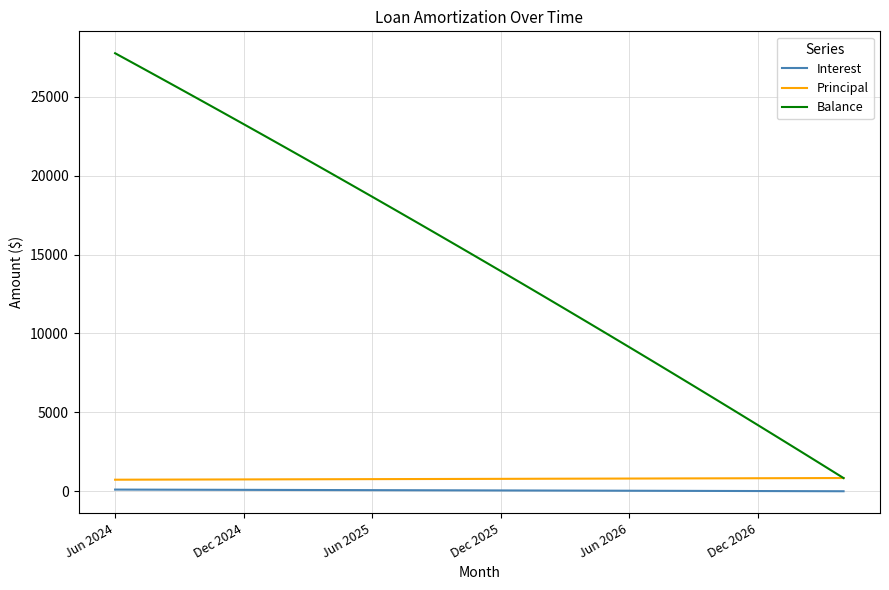

What is the maximum value shown in the chart?

27749.0